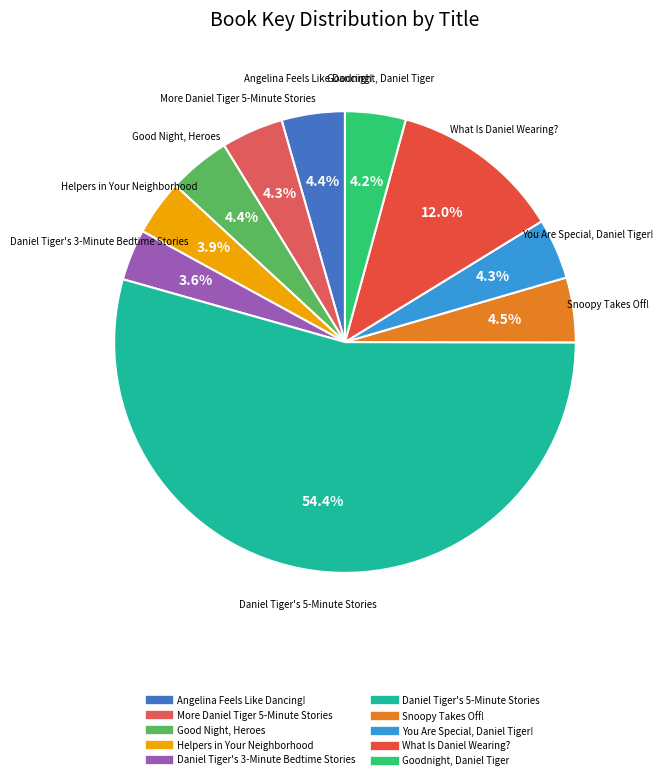

Does Goodnight, Daniel Tiger account for over 50% of the chart?

No